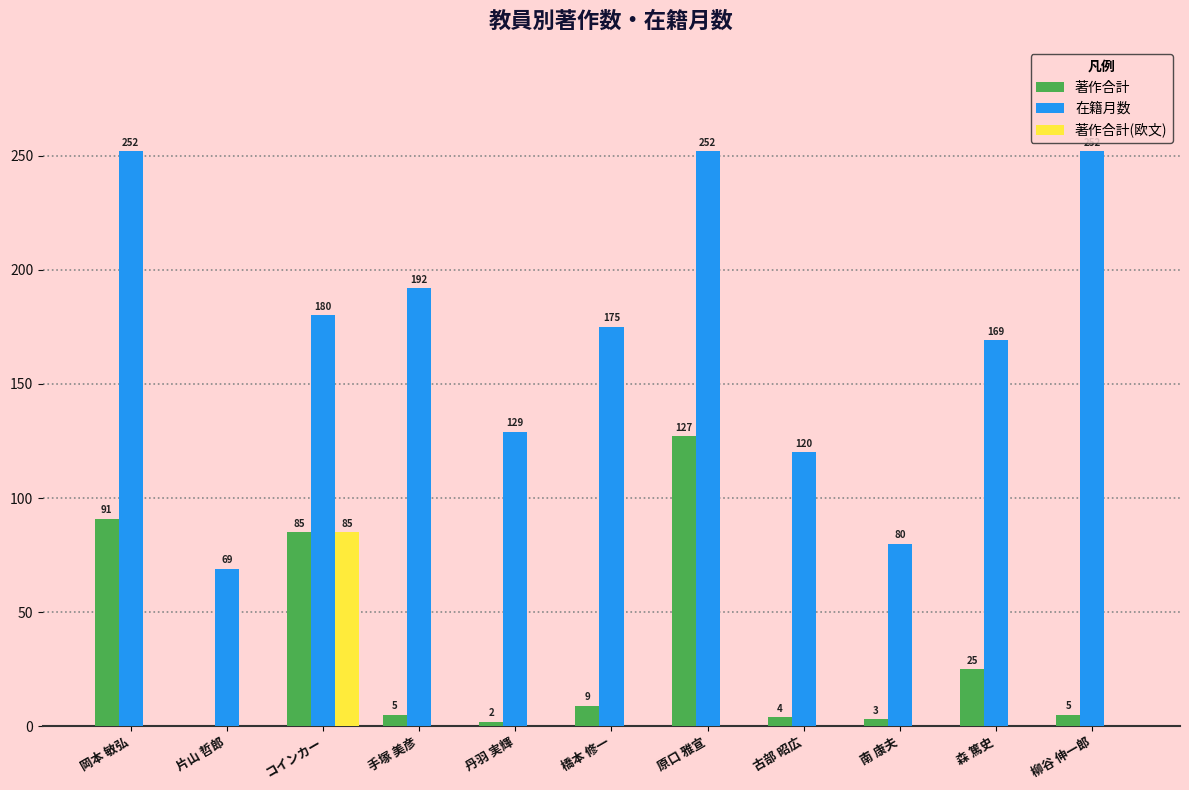

Which category has the highest value in the 著作合計 series?

原口 雅宣